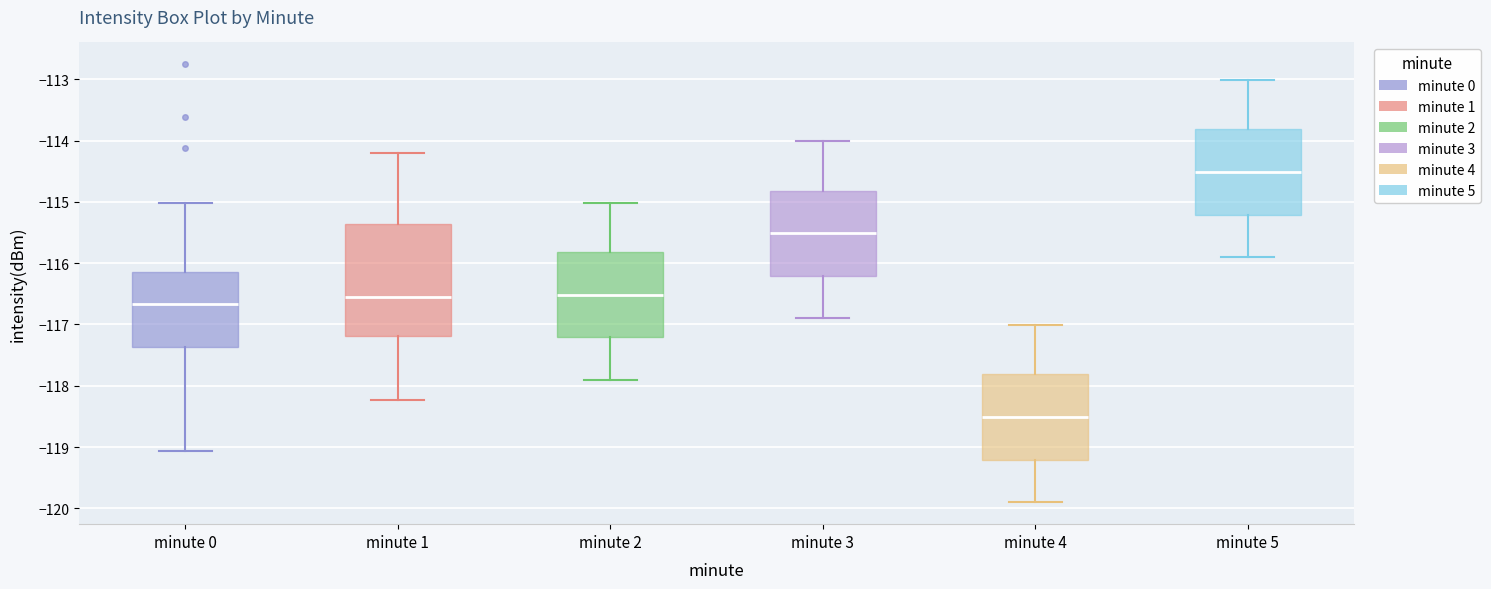

Which box has the lowest median line?

minute 4